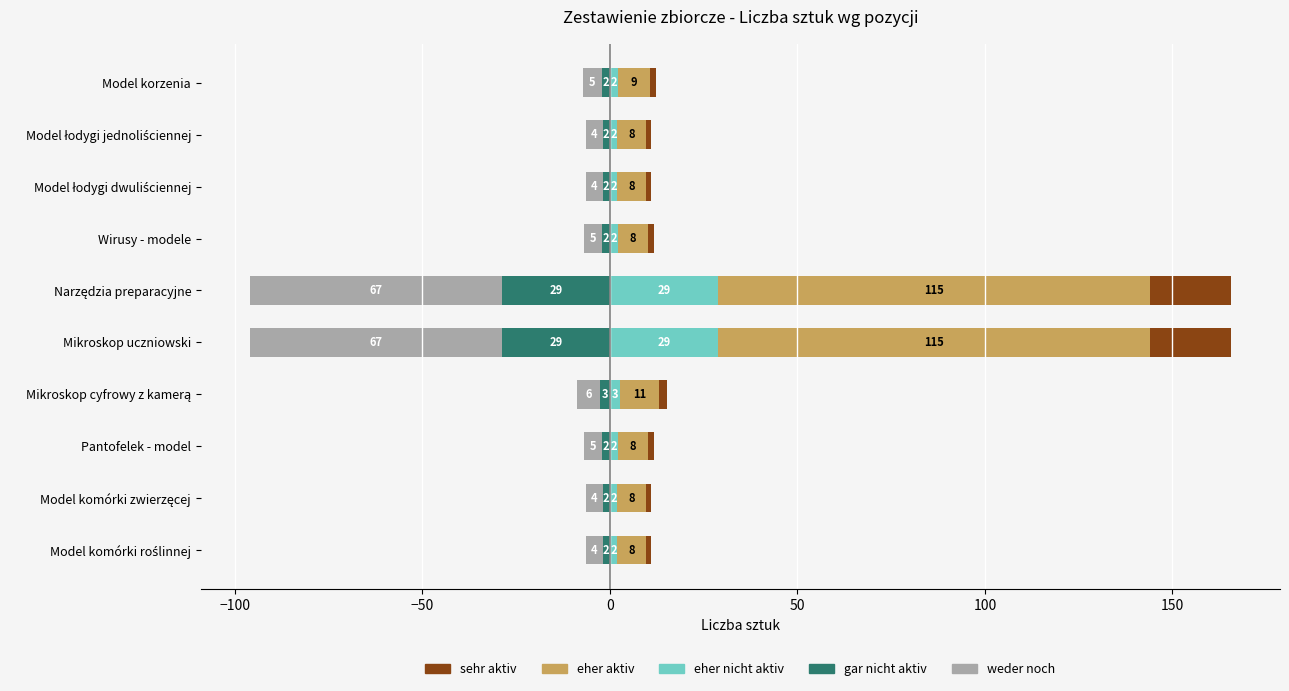

Reading left to right, extract all data points from this chart.

eher nicht aktiv: 1.9	1.9	2.0	2.6	28.8	28.8	2.0	1.9	1.9	2.2
eher aktiv: 7.7	7.7	8.2	10.6	115.2	115.2	8.2	7.7	7.7	8.6
sehr aktiv: 1.4	1.4	1.5	2.0	21.6	21.6	1.5	1.4	1.4	1.6
gar nicht aktiv: -1.9	-1.9	-2.0	-2.6	-28.8	-28.8	-2.0	-1.9	-1.9	-2.2
weder noch: -4.5	-4.5	-4.8	-6.2	-67.2	-67.2	-4.8	-4.5	-4.5	-5.0